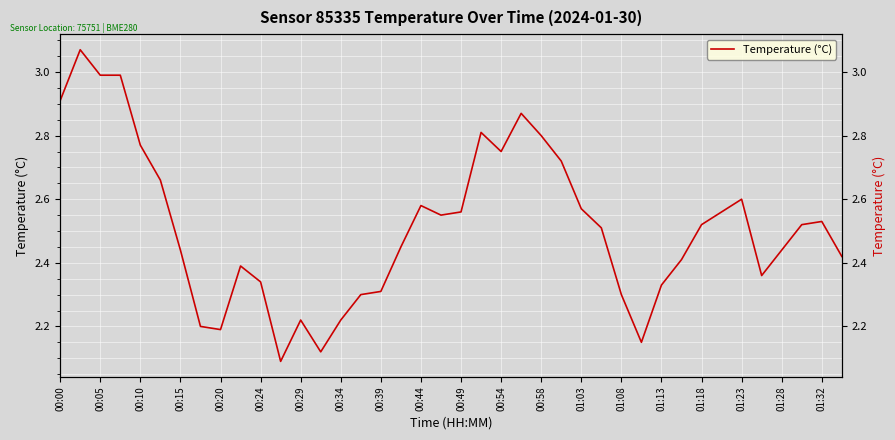

True or false: the data shows 3.4 at 01:28.

False